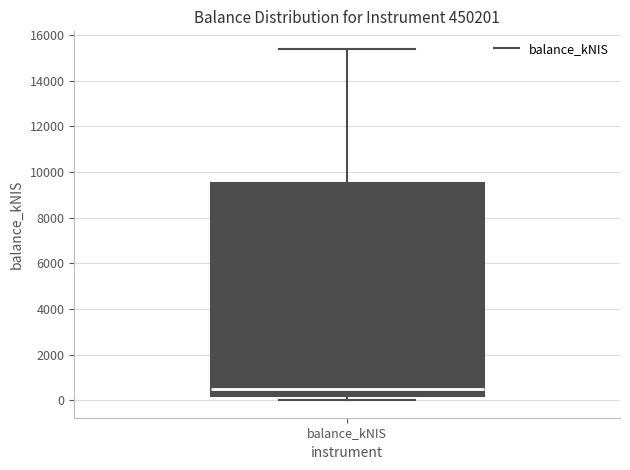

Read this box plot against the y-axis: the position of the median line, the range covered by the box, and the ends of both whiskers. The values are not printed on the chart, so give them approximately, as read against the axis.

median 400, box 200 to 9600, whiskers 0 to 15400